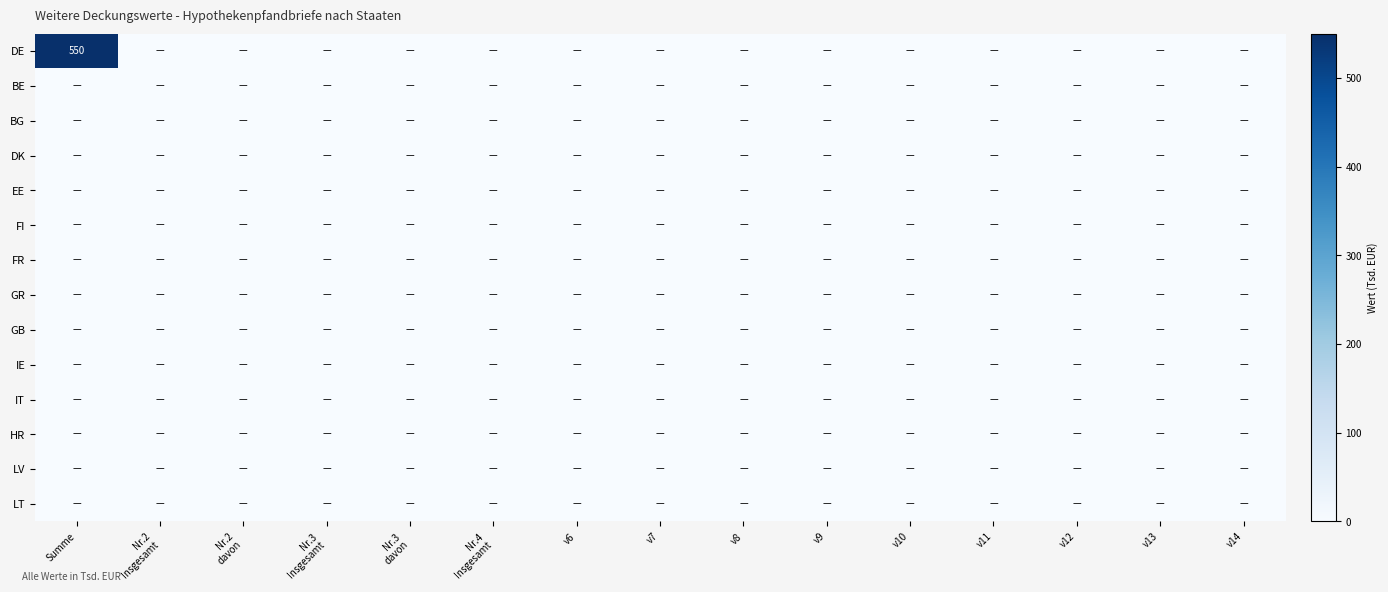

Which series has the largest range (max minus min)?

DE